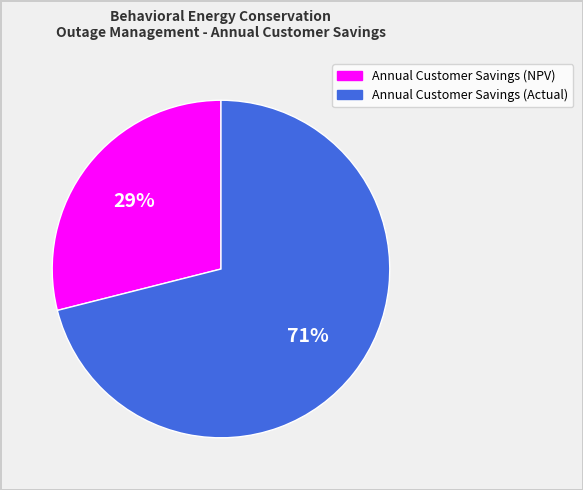

Does any single category account for the majority?

Yes